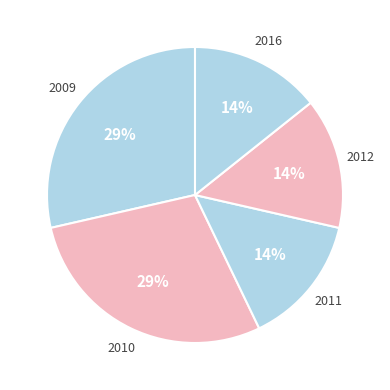

To the nearest percent, what is the average slice percentage?

20%